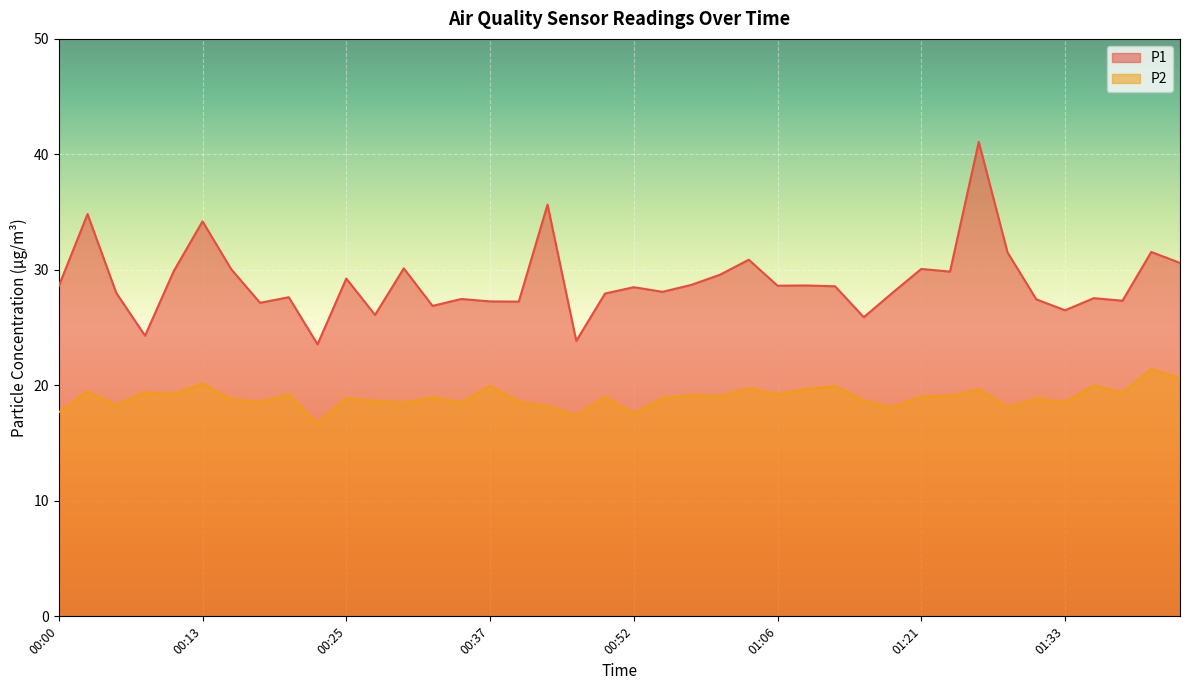

The P1 series shows 23.6 at 00:22. True or false?

True